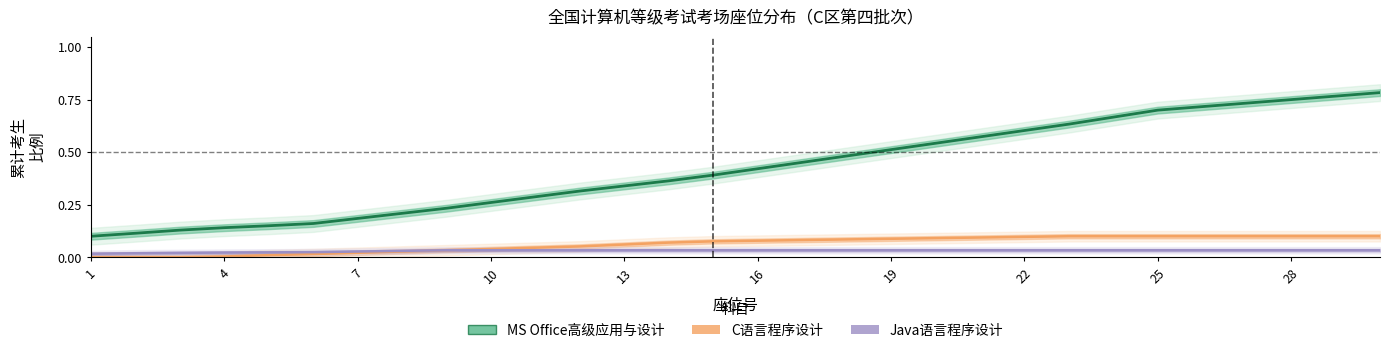

What is the sum of the MS Office高级应用与设计 values at 20 and 18?

1.1